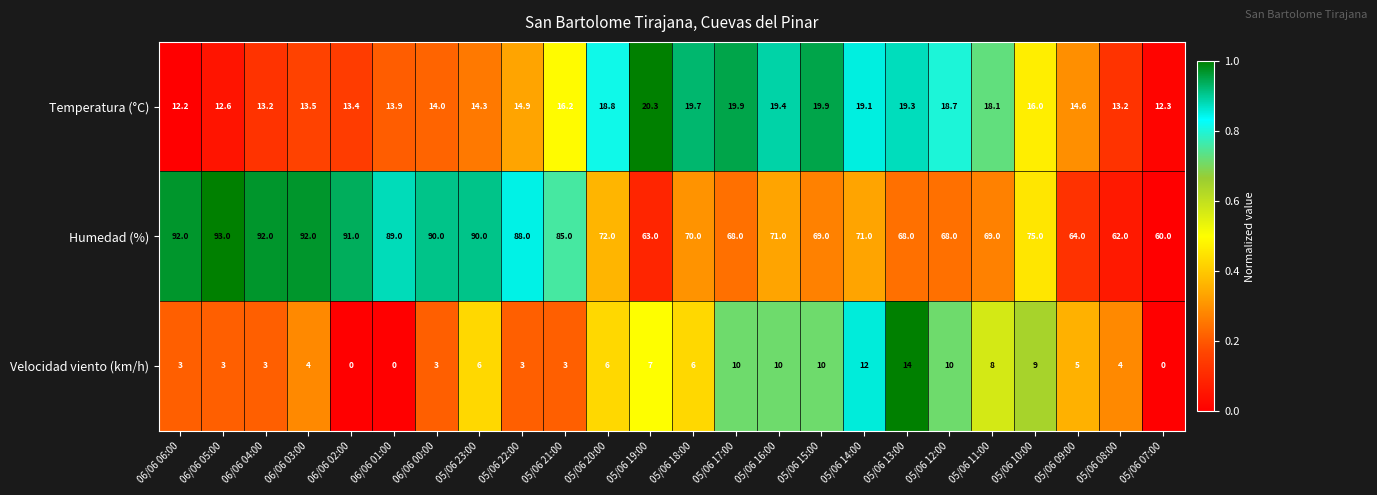

What is the total value across all series at 05/06 18:00?

95.7